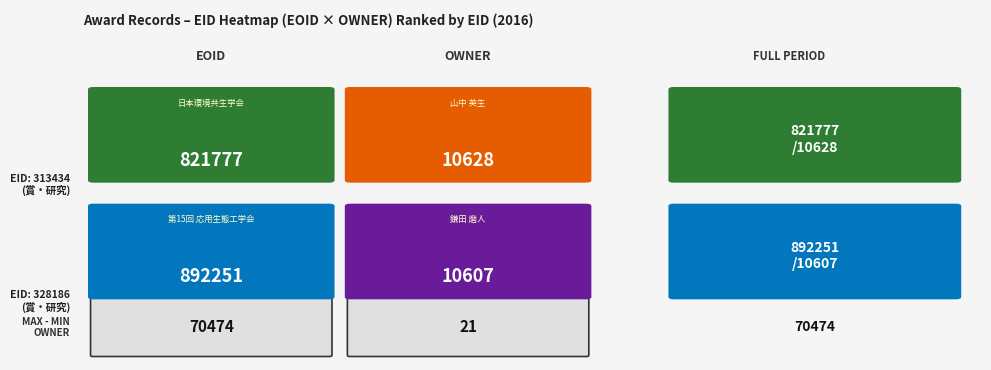

What is the sum of the 328186 values at 0 and 1?

902858